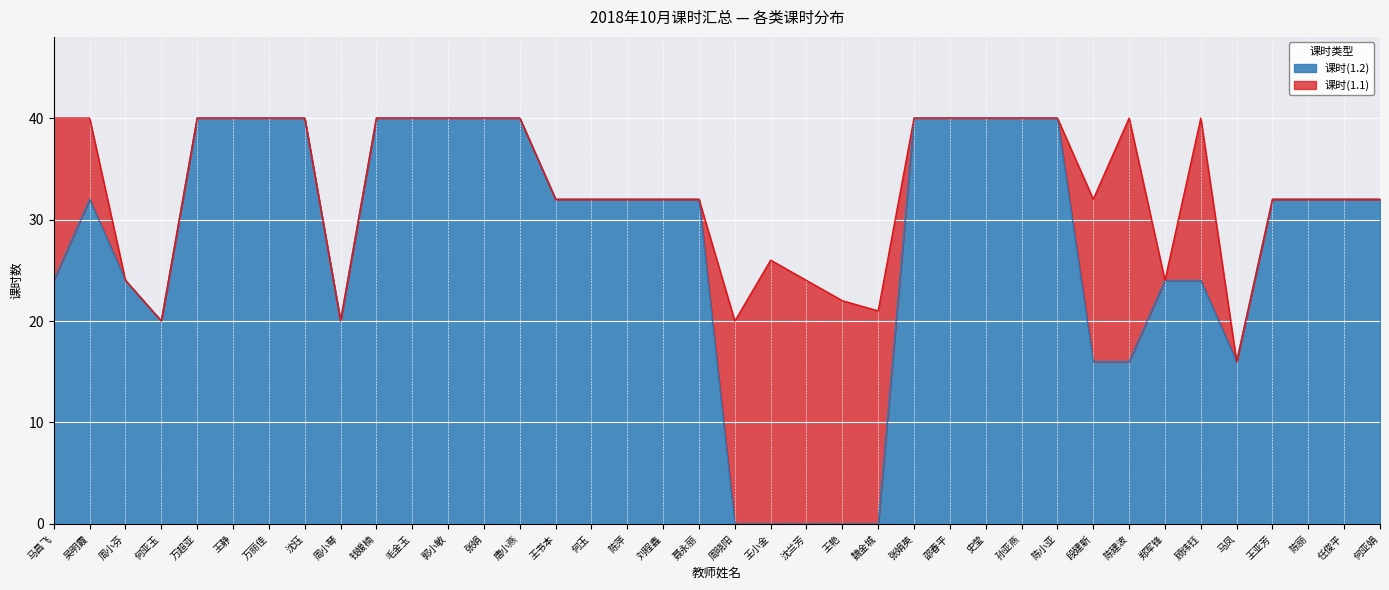

What is the total value across all series at 周晓阳?

20